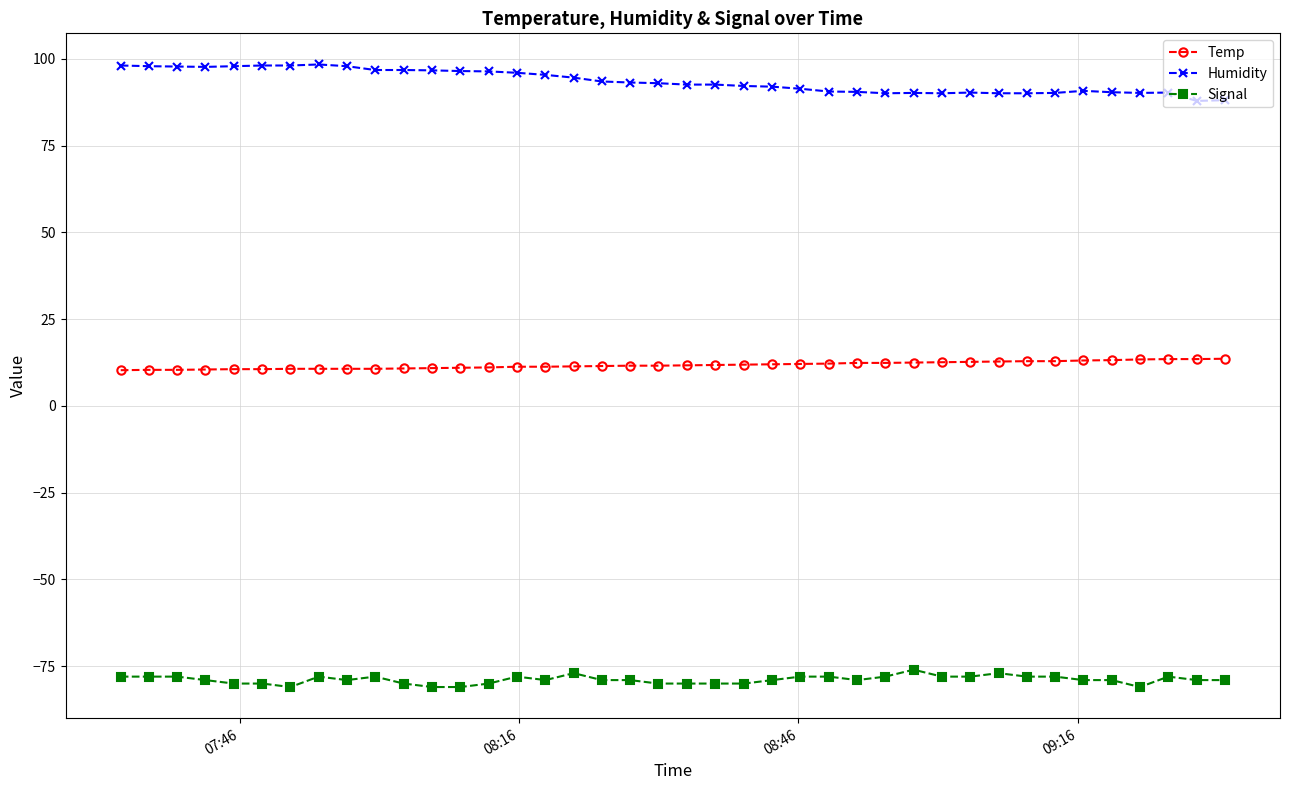

Is this an area chart (filled region under the line)?

No